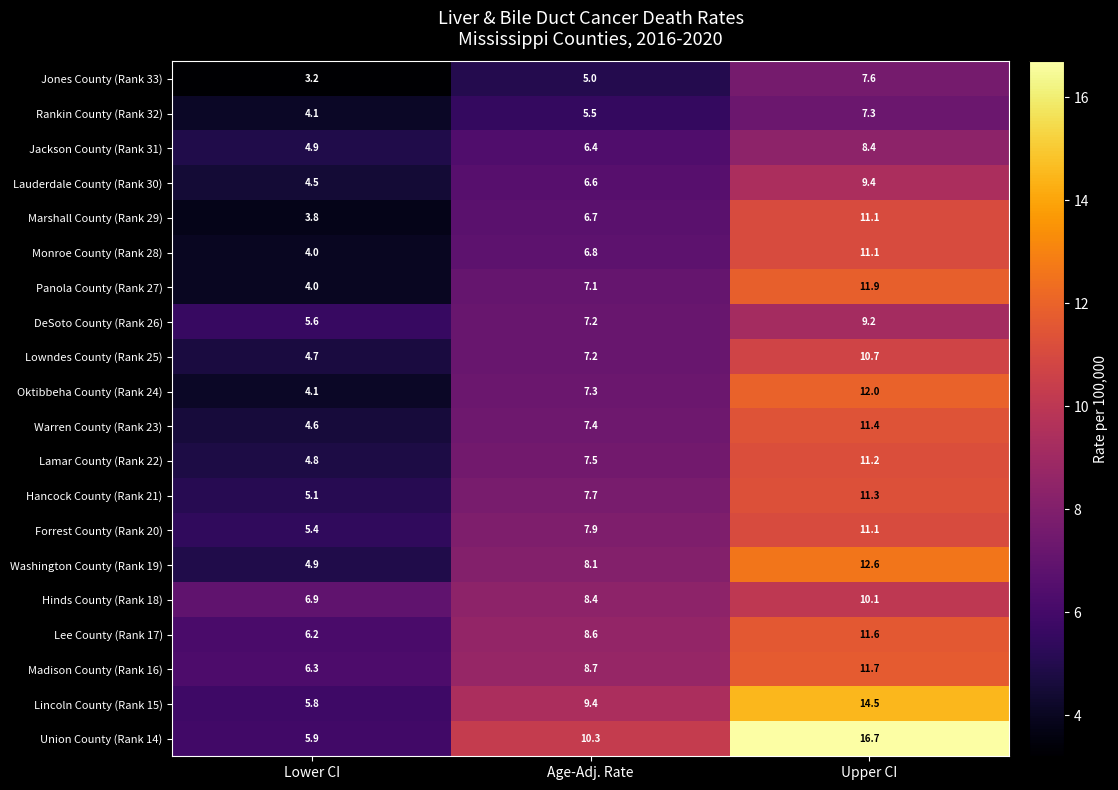

Where does the Union County (Rank 14) series first go above 10?

Age-Adj. Rate